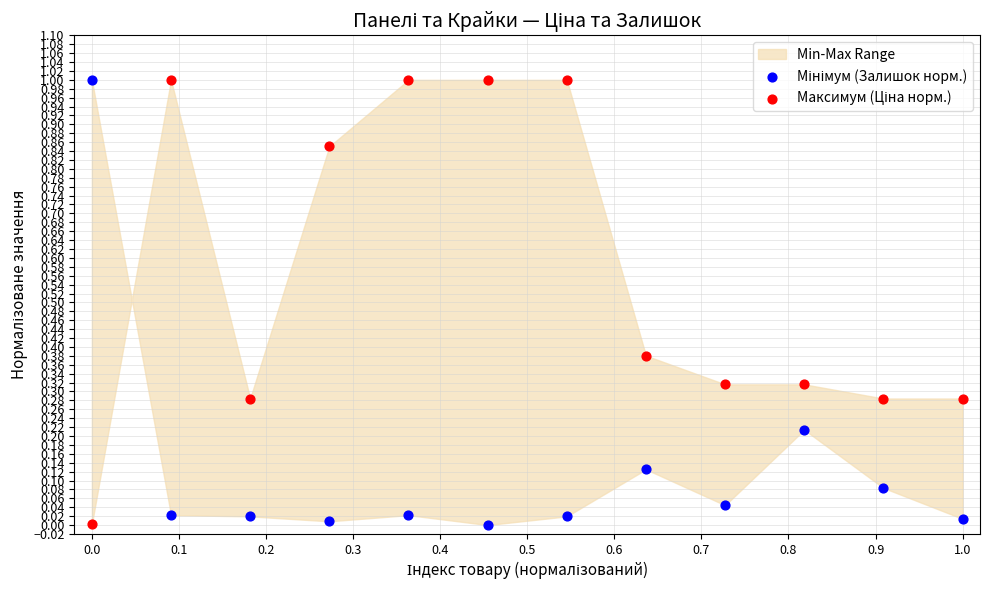

What is the X range (max minus min) for the scatter plot?

1.0